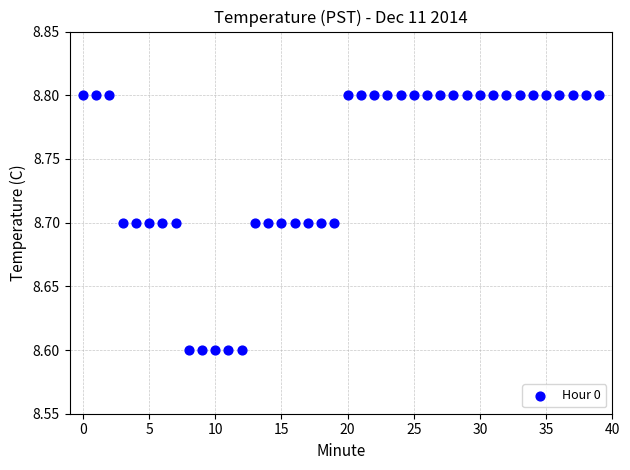

Count the number of points in this scatter plot.

40